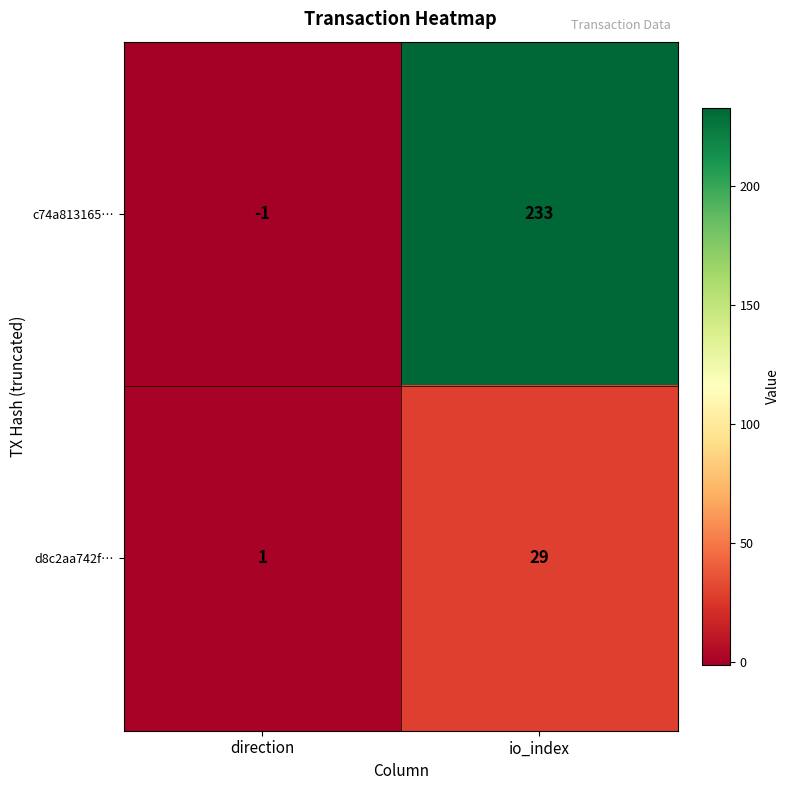

How many distinct data groups are displayed?

2